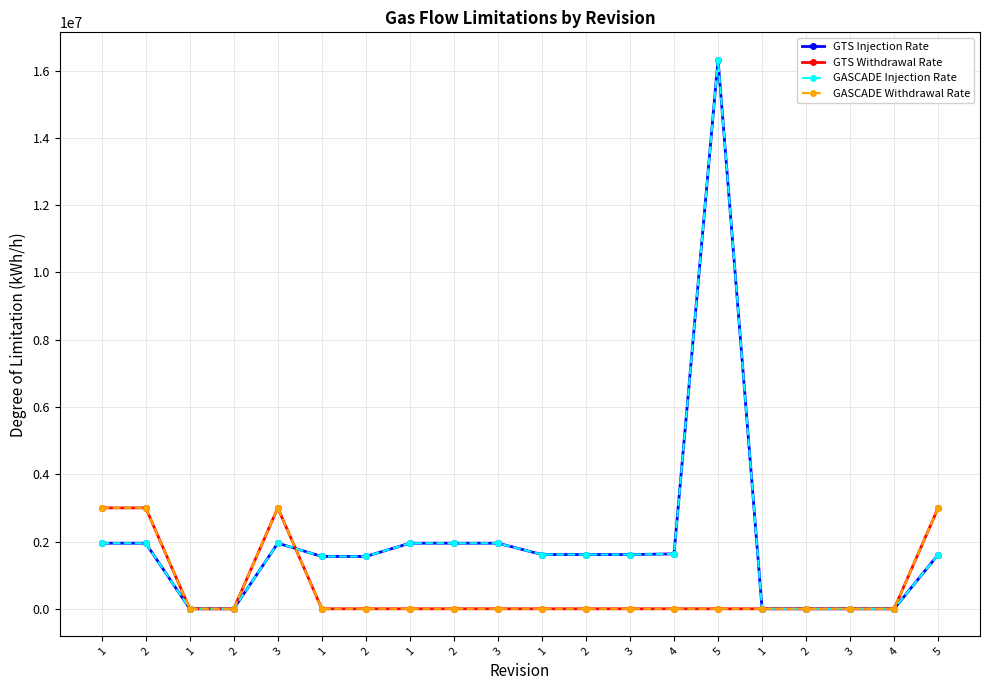

True or false: GASCADE Injection Rate has a value of 0 at 4.

True